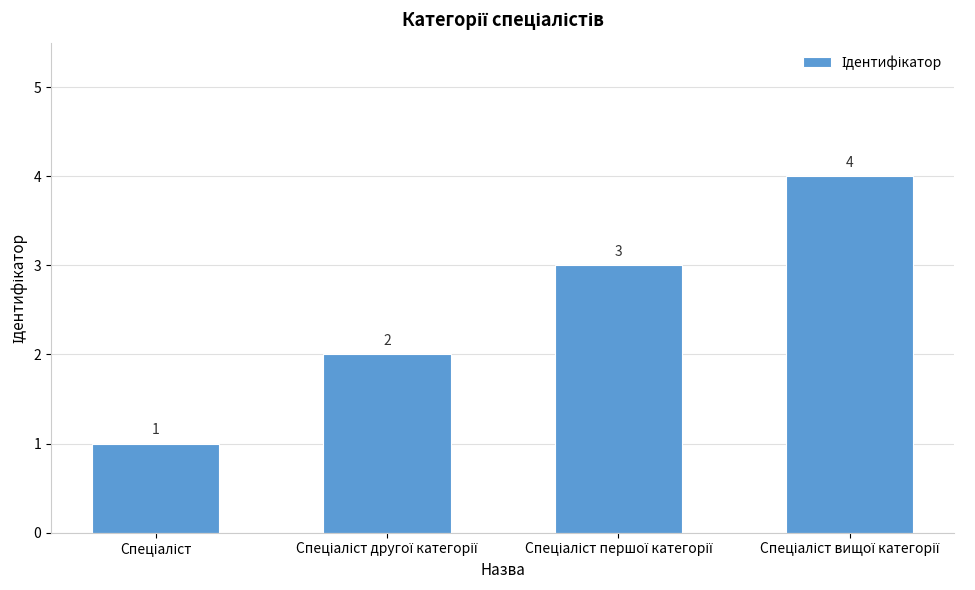

What is the value of the 3rd bar from the left?

3